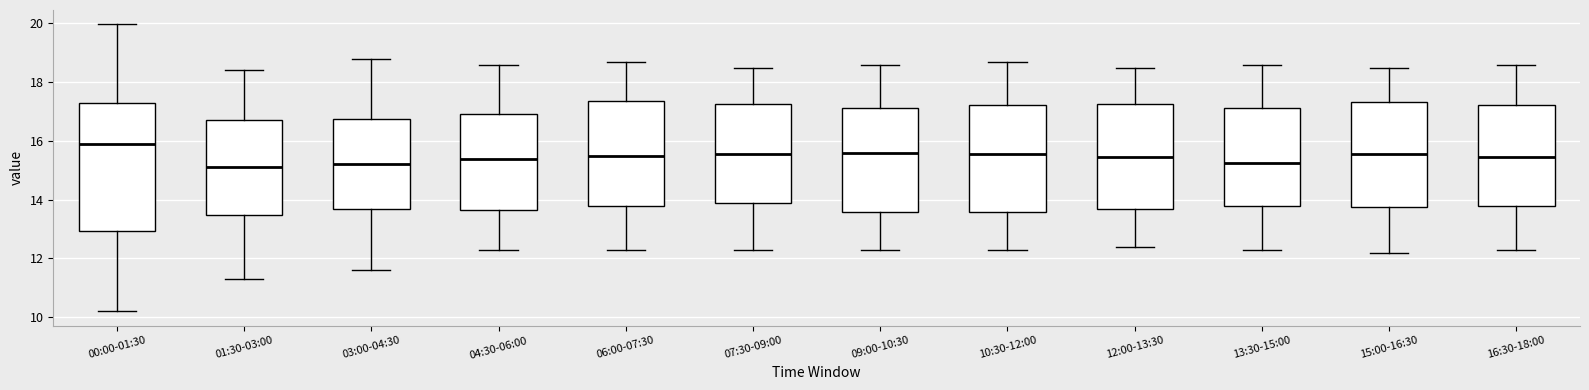

Reading left to right, transcribe this box plot: for each box, give where its median line is, the range the box spans, and where its two whiskers end, as read against the y-axis. The values are not printed on the chart, so give them approximately, as read against the axis.

00:00-01:30: median 16.0, box 13.0 to 17.2, whiskers 10.2 to 20.0
01:30-03:00: median 15.2, box 13.4 to 16.8, whiskers 11.4 to 18.4
03:00-04:30: median 15.2, box 13.6 to 16.8, whiskers 11.6 to 18.8
04:30-06:00: median 15.4, box 13.6 to 17.0, whiskers 12.4 to 18.6
06:00-07:30: median 15.6, box 13.8 to 17.4, whiskers 12.4 to 18.8
07:30-09:00: median 15.6, box 13.8 to 17.2, whiskers 12.4 to 18.6
09:00-10:30: median 15.6, box 13.6 to 17.2, whiskers 12.4 to 18.6
10:30-12:00: median 15.6, box 13.6 to 17.2, whiskers 12.4 to 18.8
12:00-13:30: median 15.4, box 13.6 to 17.2, whiskers 12.4 to 18.6
13:30-15:00: median 15.2, box 13.8 to 17.2, whiskers 12.4 to 18.6
15:00-16:30: median 15.6, box 13.8 to 17.4, whiskers 12.2 to 18.6
16:30-18:00: median 15.4, box 13.8 to 17.2, whiskers 12.4 to 18.6